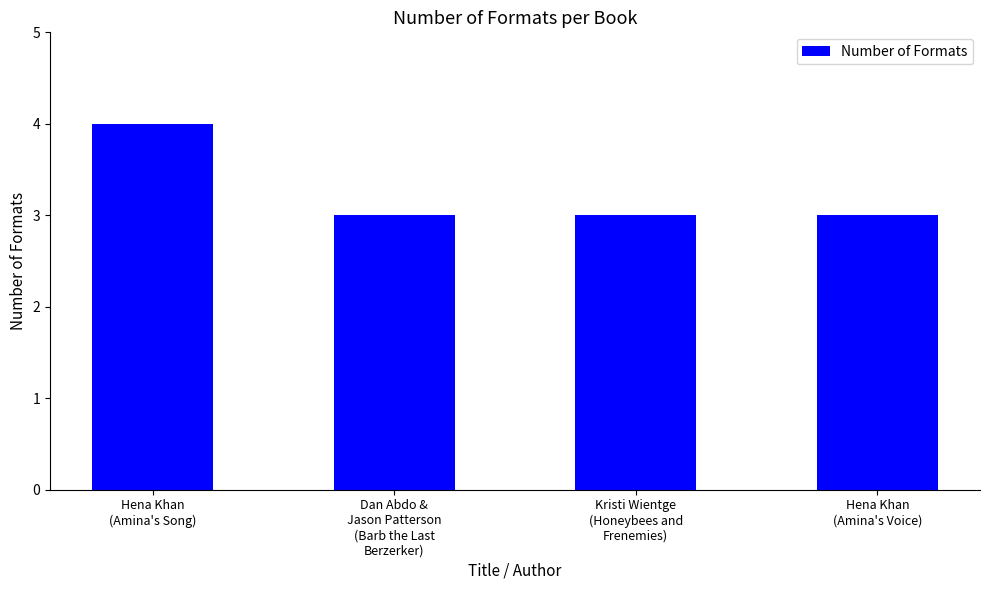

What is the value of the 1st bar from the left?

4